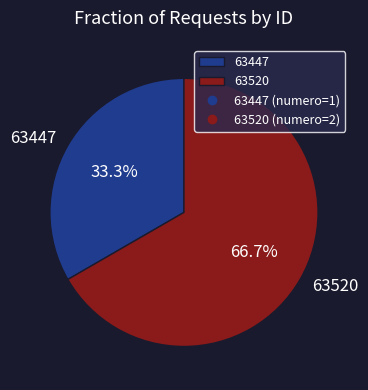

To the nearest percent, what percentage of the pie is 63520?

67%